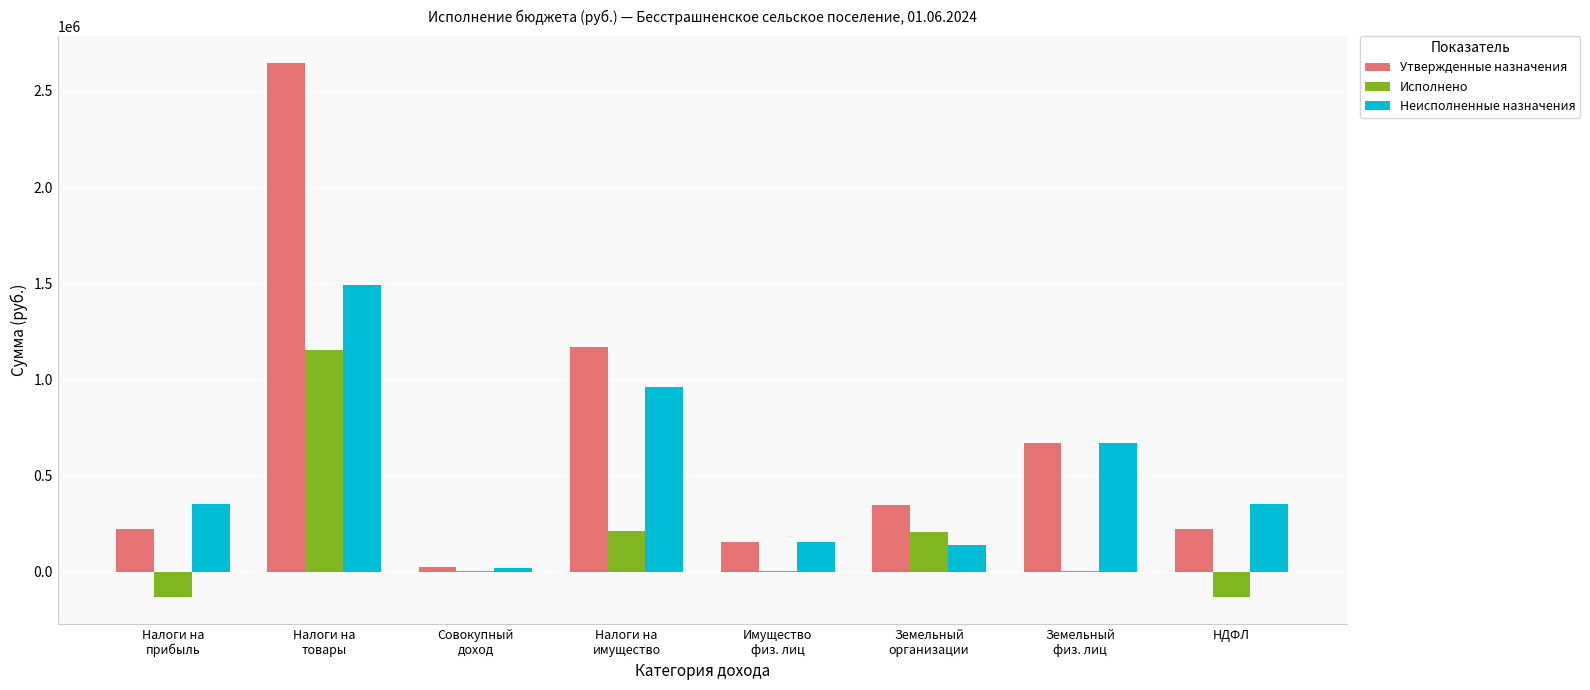

Are the bars horizontal?

No